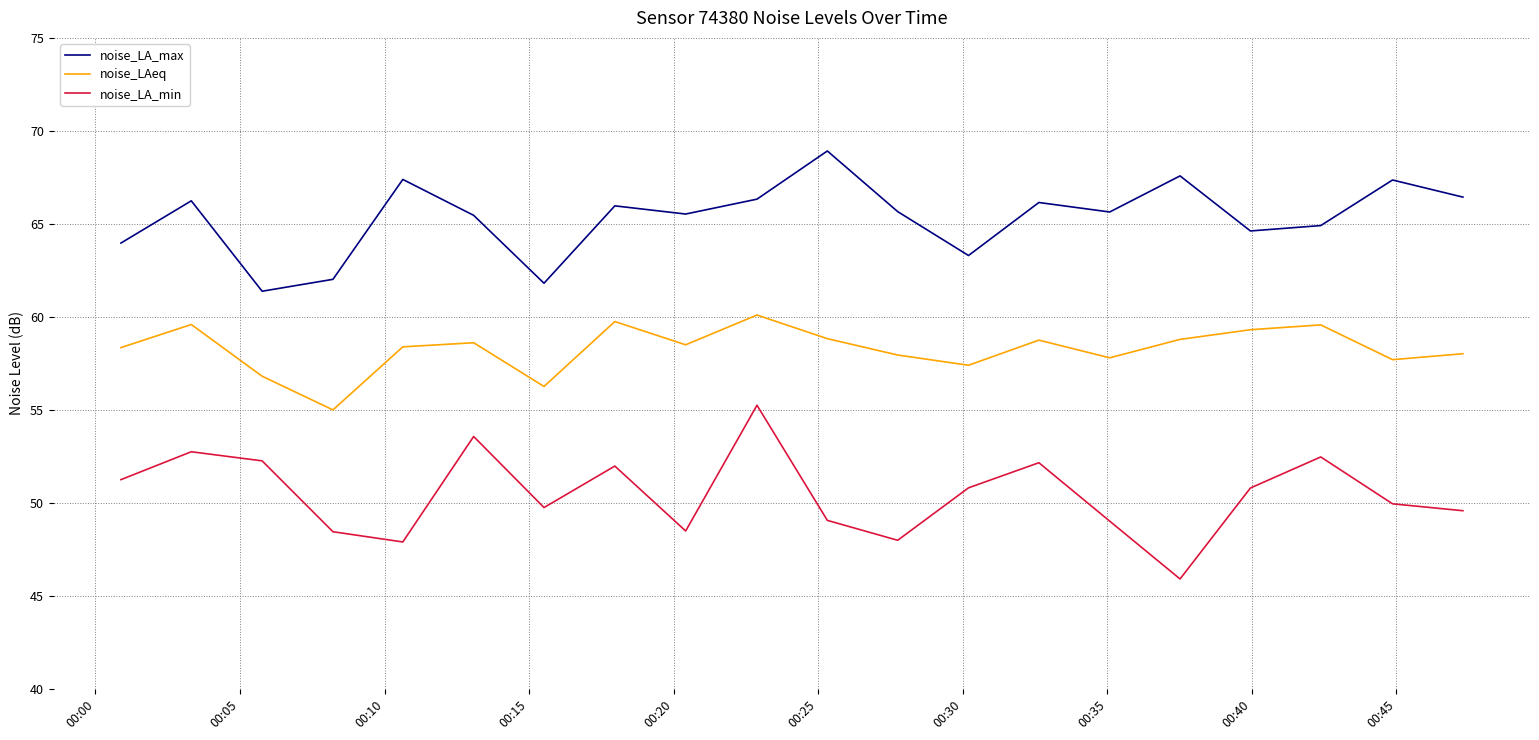

What is the maximum value for noise_LA_max?

68.9